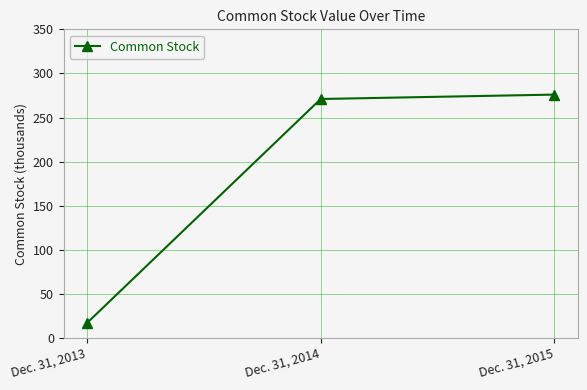

What is the greatest value displayed?

276